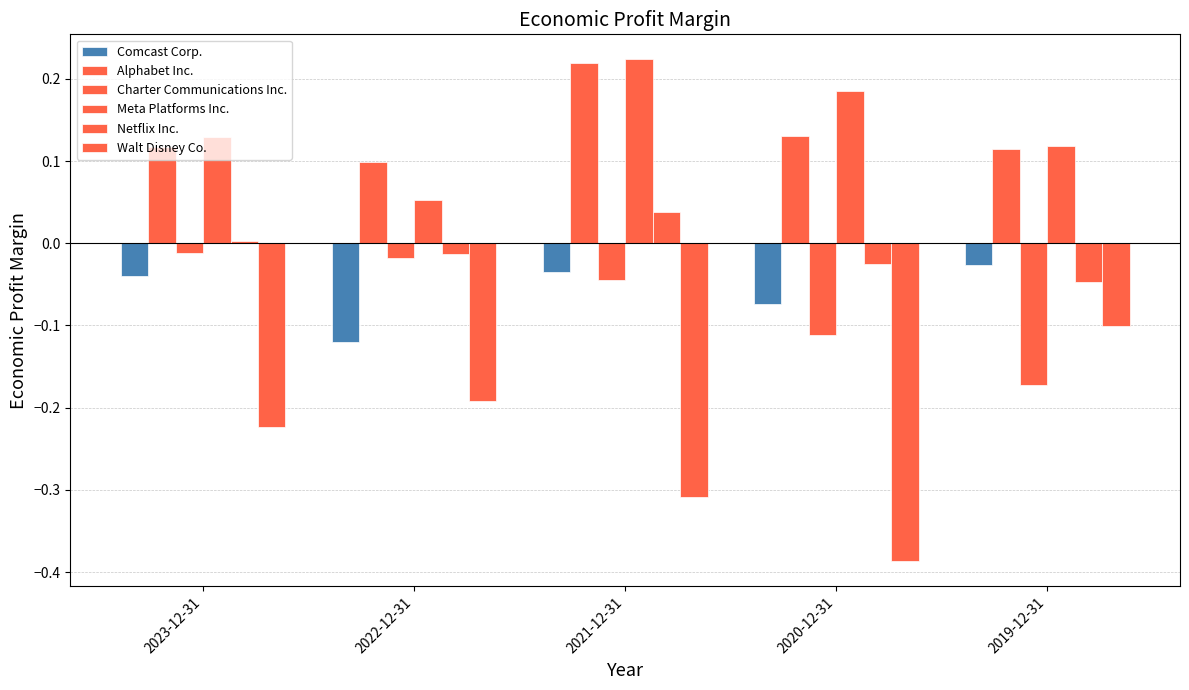

How many groups of bars are there?

5